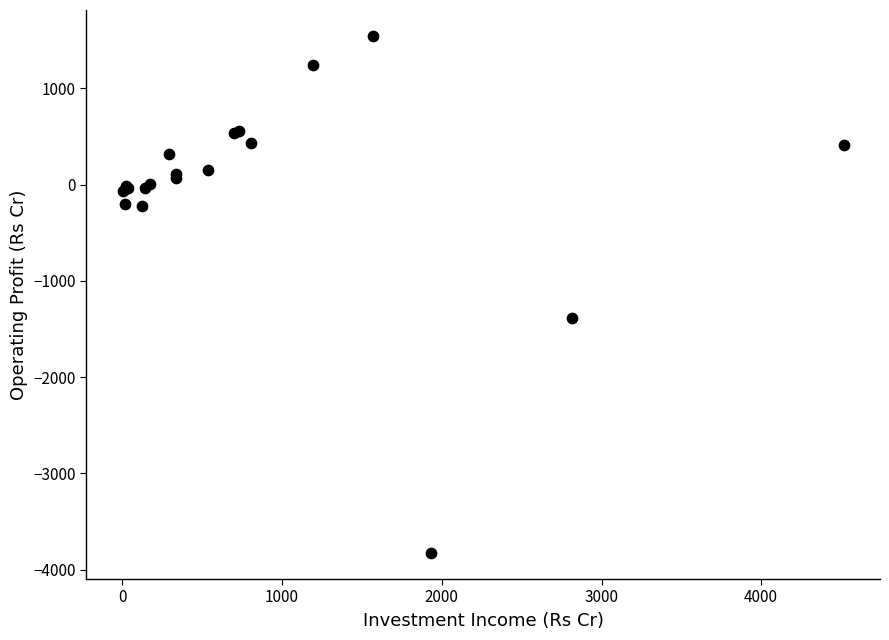

What Y value in the scatter plot is closest to -1142?

-1382.8